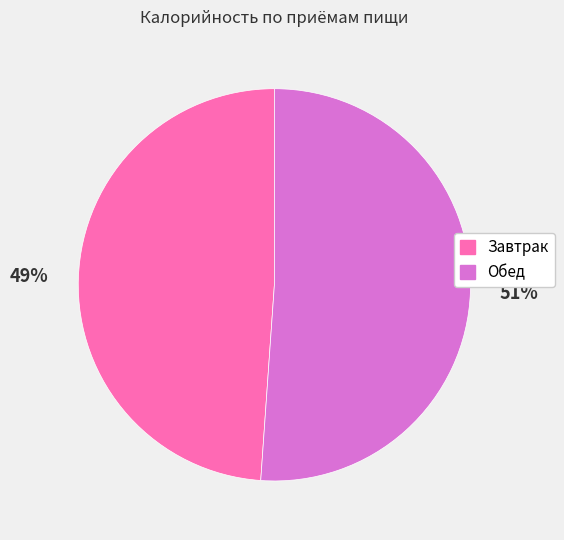

To the nearest percent, what is the difference between the largest and smallest slice percentages?

2%